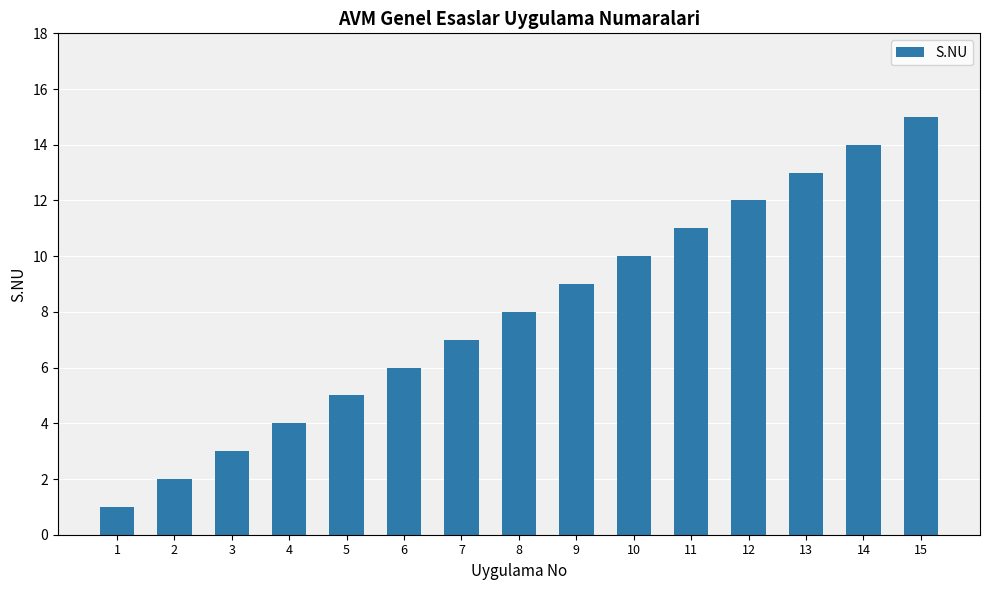

Reading left to right, list all the values displayed in this chart.

1	2	3	4	5	6	7	8	9	10	11	12	13	14	15